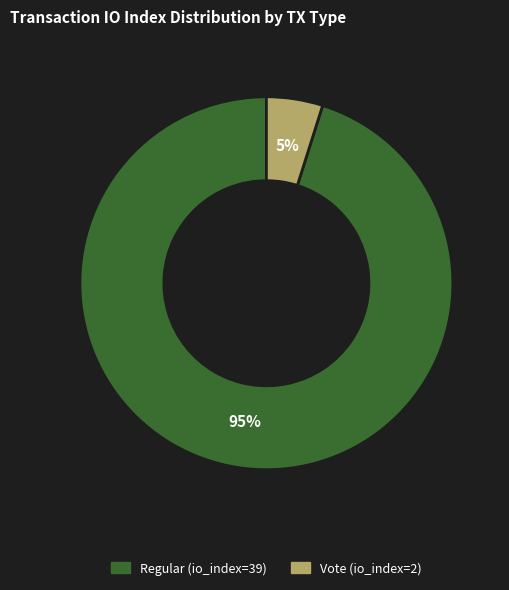

How many slices are in this pie chart?

2